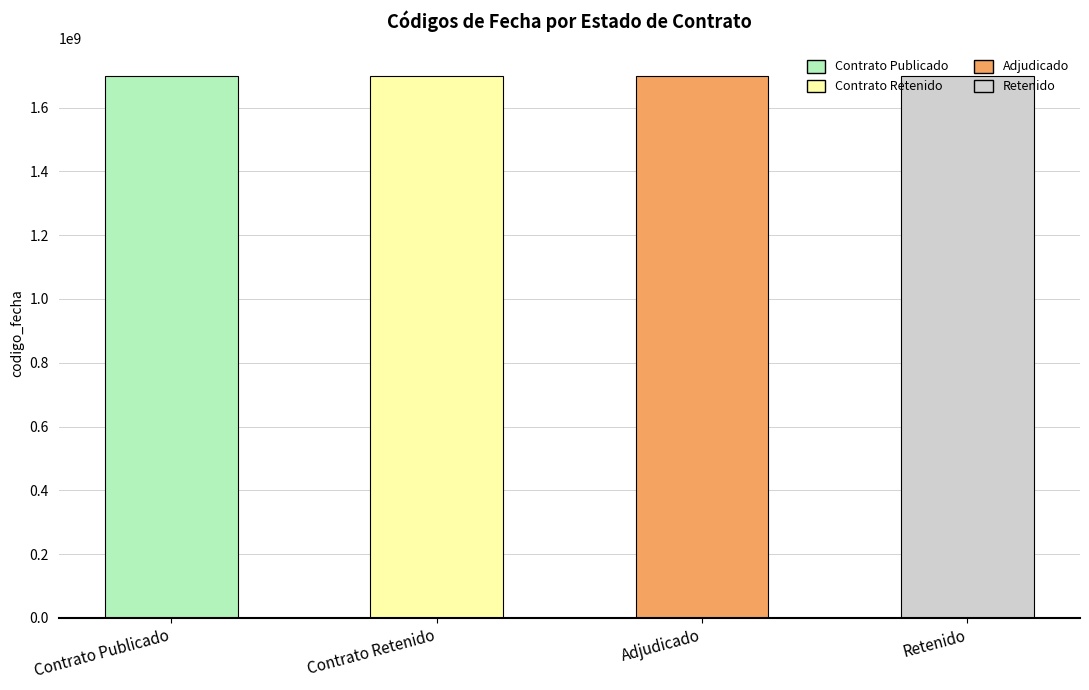

Approximately how many times larger is the value at Retenido compared to Contrato Publicado?

1.0